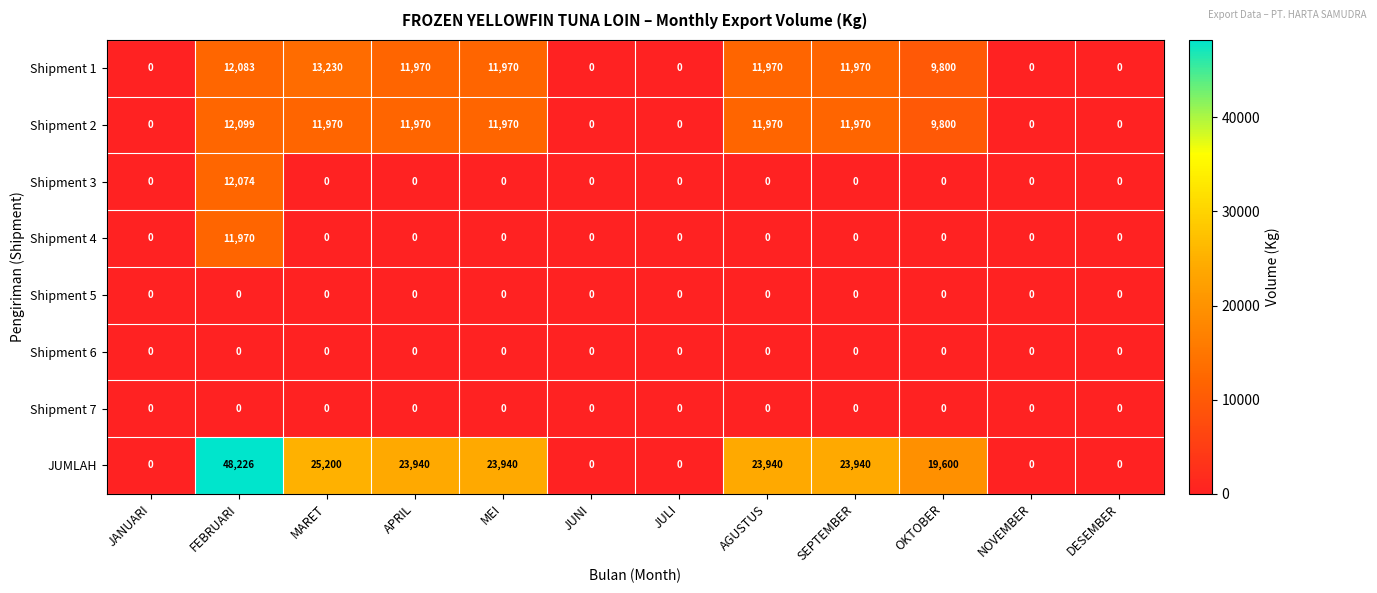

At which label does Shipment 3 reach its peak?

FEBRUARI